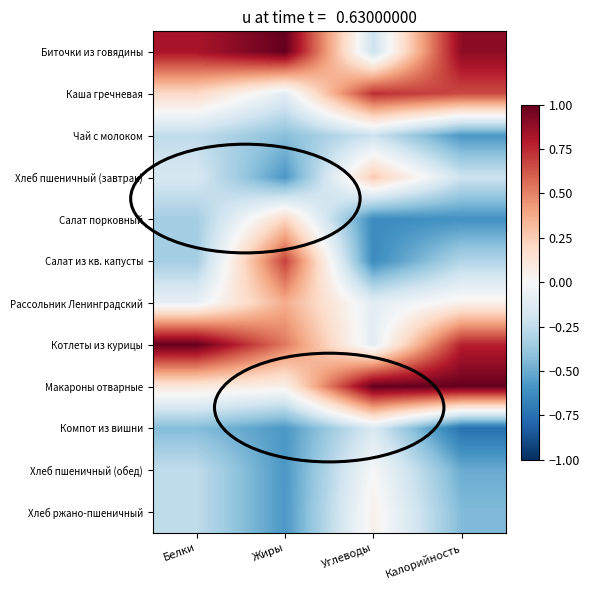

Between Калорийность and Углеводы, which is larger?

Калорийность